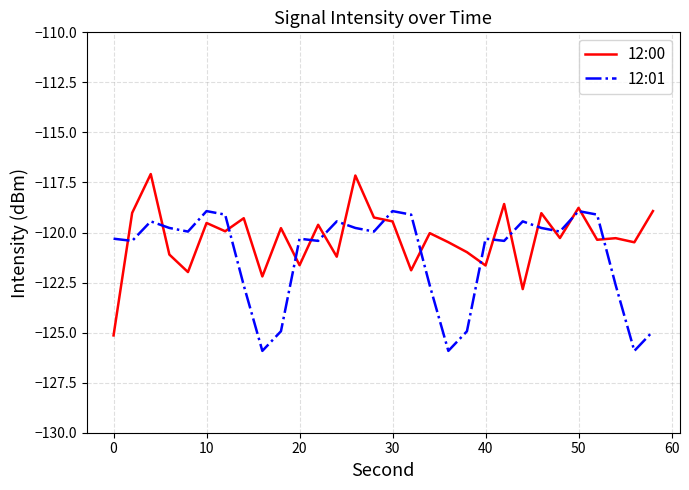

True or false: 12:00 and 12:01 cross at least once.

True